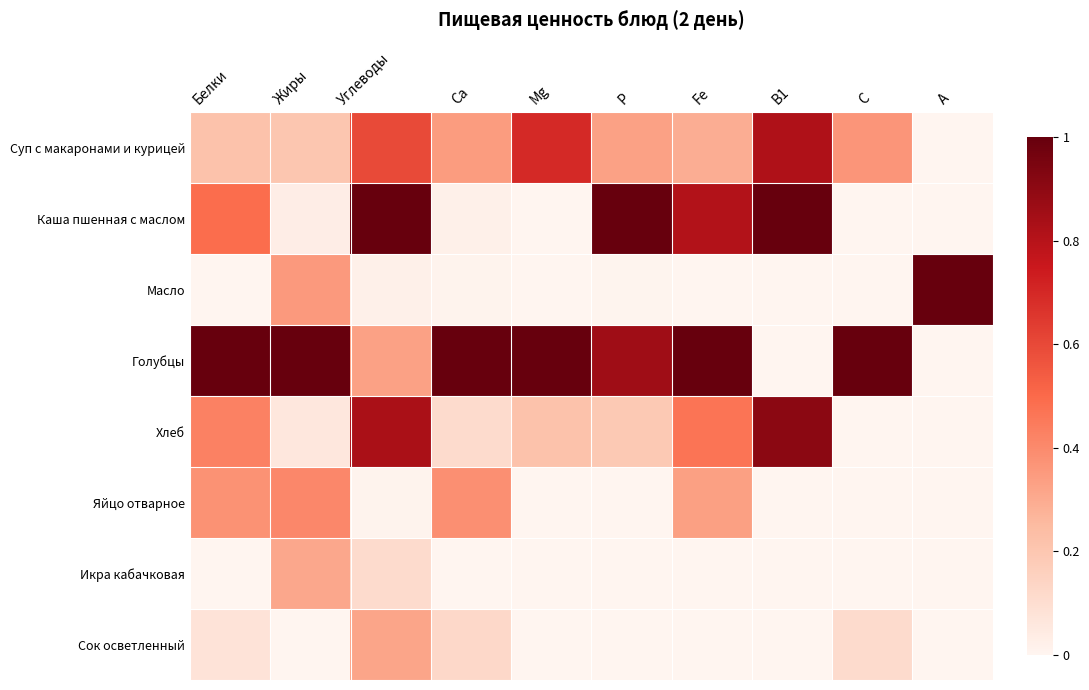

Reading left to right, what are all the values shown in this chart?

Суп с макаронами и курицей: Белки=0.2	Жиры=0.2	Углеводы=0.6	Ca=0.3	Mg=0.7	P=0.3	Fe=0.3	B1=0.8	C=0.4	A=0.0
Каша пшенная с маслом: Белки=0.5	Жиры=0.0	Углеводы=1.0	Ca=0.0	Mg=0.0	P=1.0	Fe=0.8	B1=1.0	C=0.0	A=0.0
Масло: Белки=0.0	Жиры=0.4	Углеводы=0.0	Ca=0.0	Mg=0.0	P=0.0	Fe=0.0	B1=0.0	C=0.0	A=1.0
Голубцы: Белки=1.0	Жиры=1.0	Углеводы=0.3	Ca=1.0	Mg=1.0	P=0.9	Fe=1.0	B1=0.0	C=1.0	A=0.0
Хлеб: Белки=0.4	Жиры=0.1	Углеводы=0.8	Ca=0.1	Mg=0.2	P=0.2	Fe=0.5	B1=0.9	C=0.0	A=0.0
Яйцо отварное: Белки=0.4	Жиры=0.4	Углеводы=0.0	Ca=0.4	Mg=0.0	P=0.0	Fe=0.3	B1=0.0	C=0.0	A=0.0
Икра кабачковая: Белки=0.0	Жиры=0.3	Углеводы=0.1	Ca=0.0	Mg=0.0	P=0.0	Fe=0.0	B1=0.0	C=0.0	A=0.0
Сок осветленный: Белки=0.1	Жиры=0.0	Углеводы=0.3	Ca=0.1	Mg=0.0	P=0.0	Fe=0.0	B1=0.0	C=0.1	A=0.0